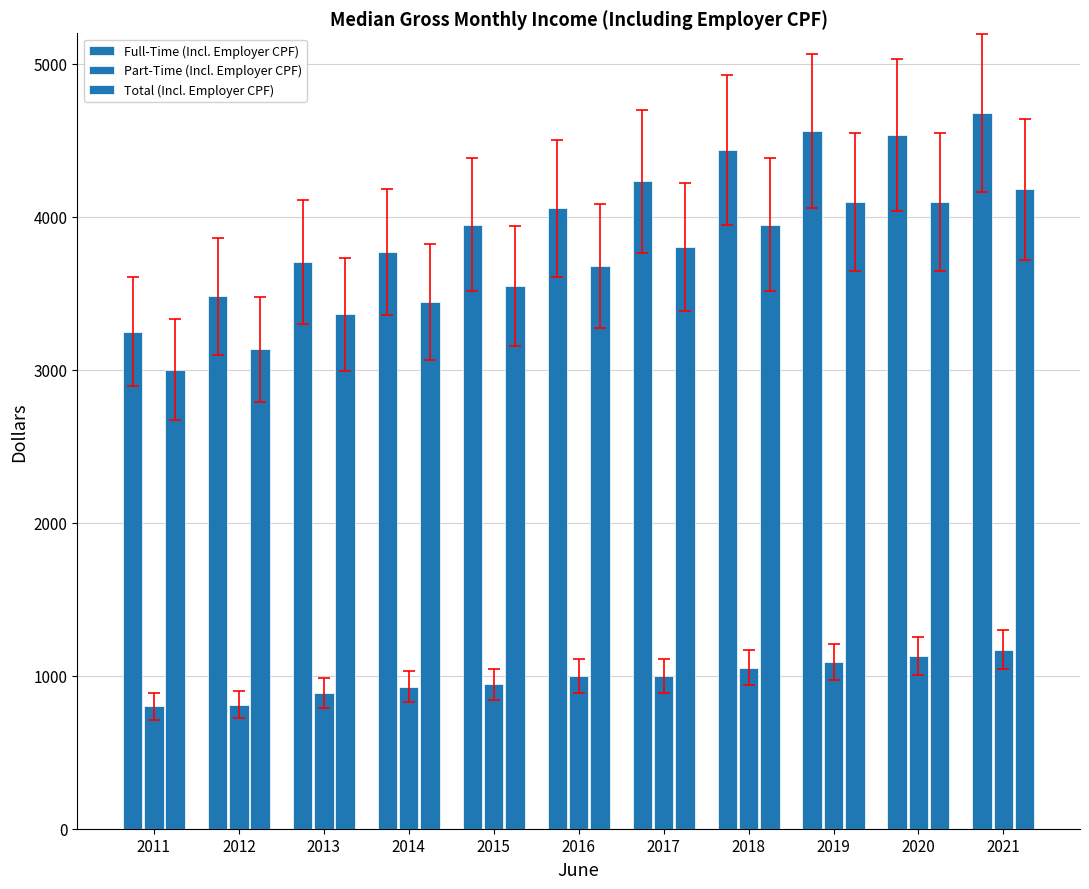

What is the sum of the Part-Time (Incl. Employer CPF) values at 2012 and 2019?

1902